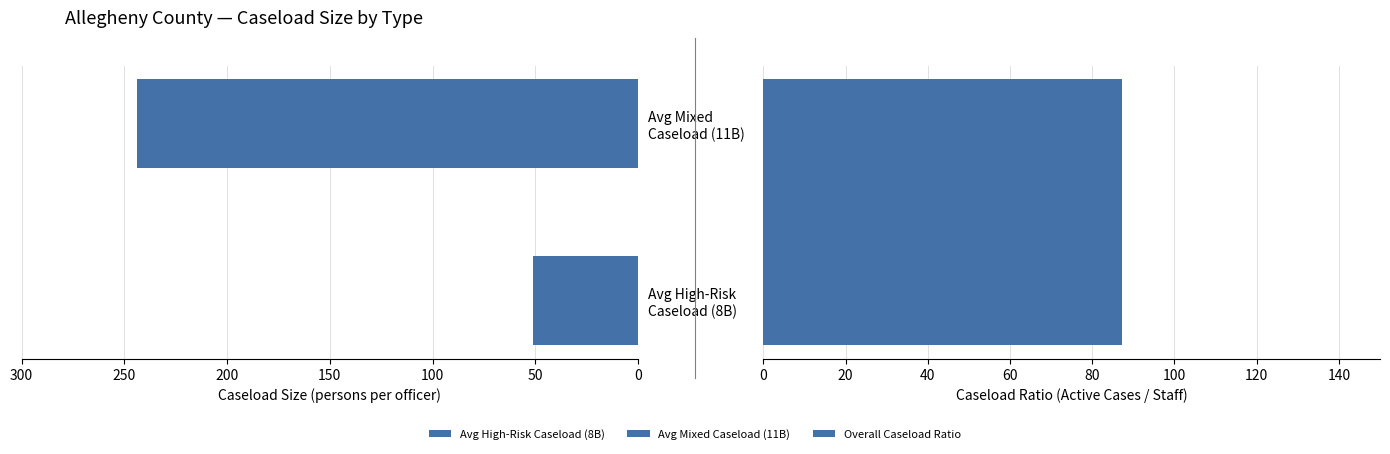

What is the difference between the values at Avg Mixed Caseload (11B) and Avg High-Risk Caseload (8B)?

193